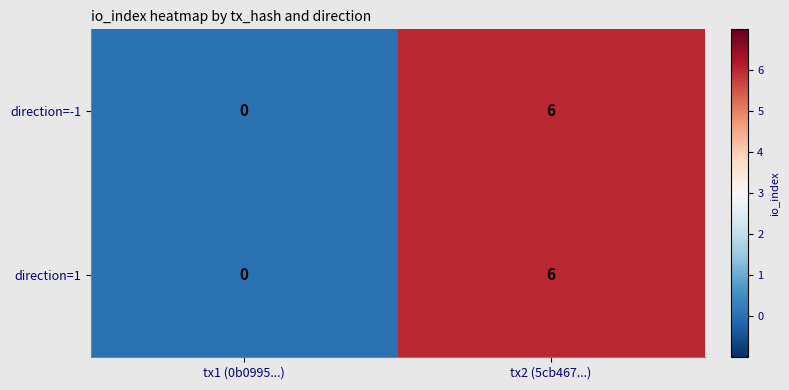

True or false: direction=1 has a value of 4 at tx2 (5cb467...).

False